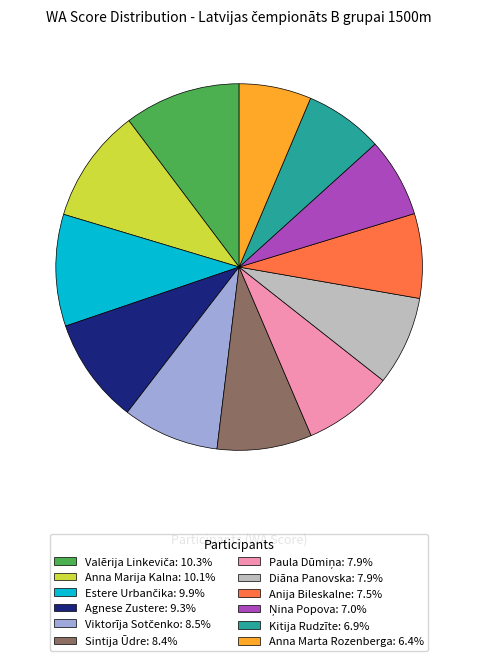

What is the smallest slice in the pie chart?

Anna Marta Rozenberga